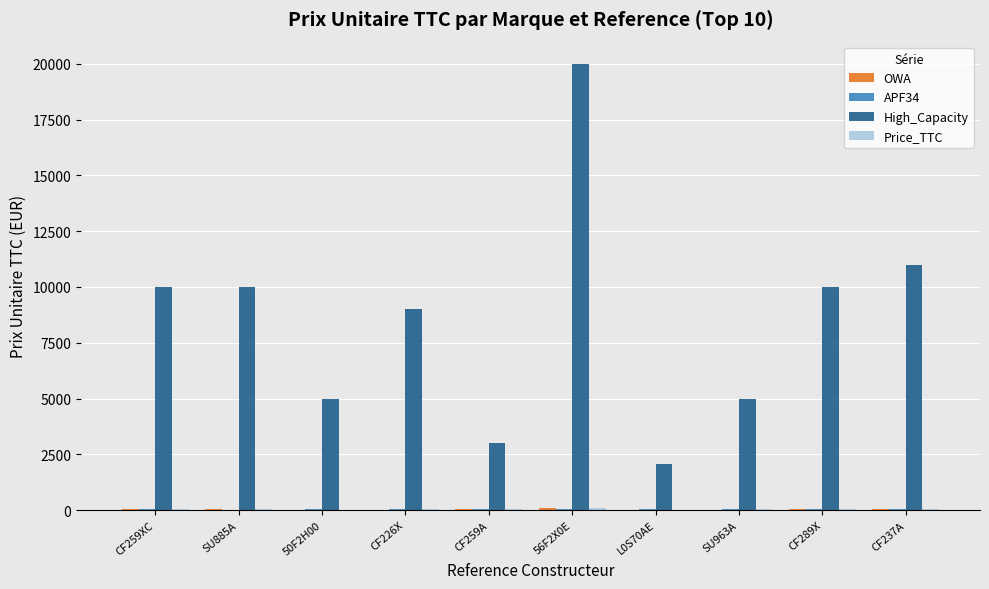

Which category has the highest value across all series?

56F2X0E